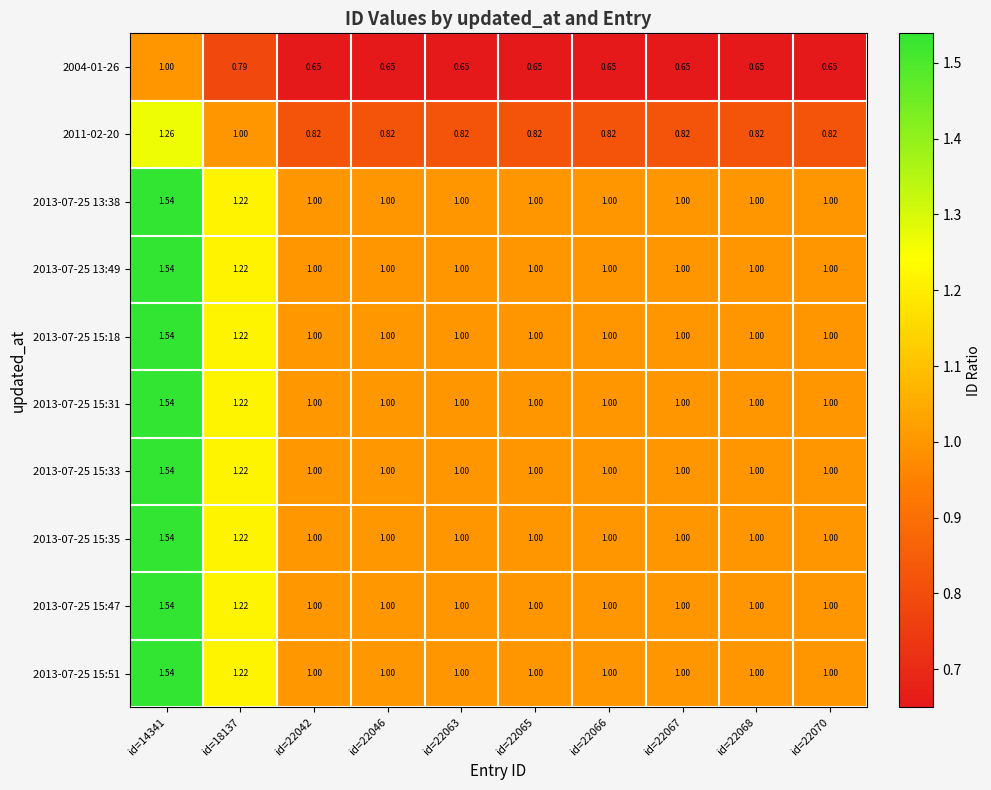

Which category has the highest value across all series?

id=14341